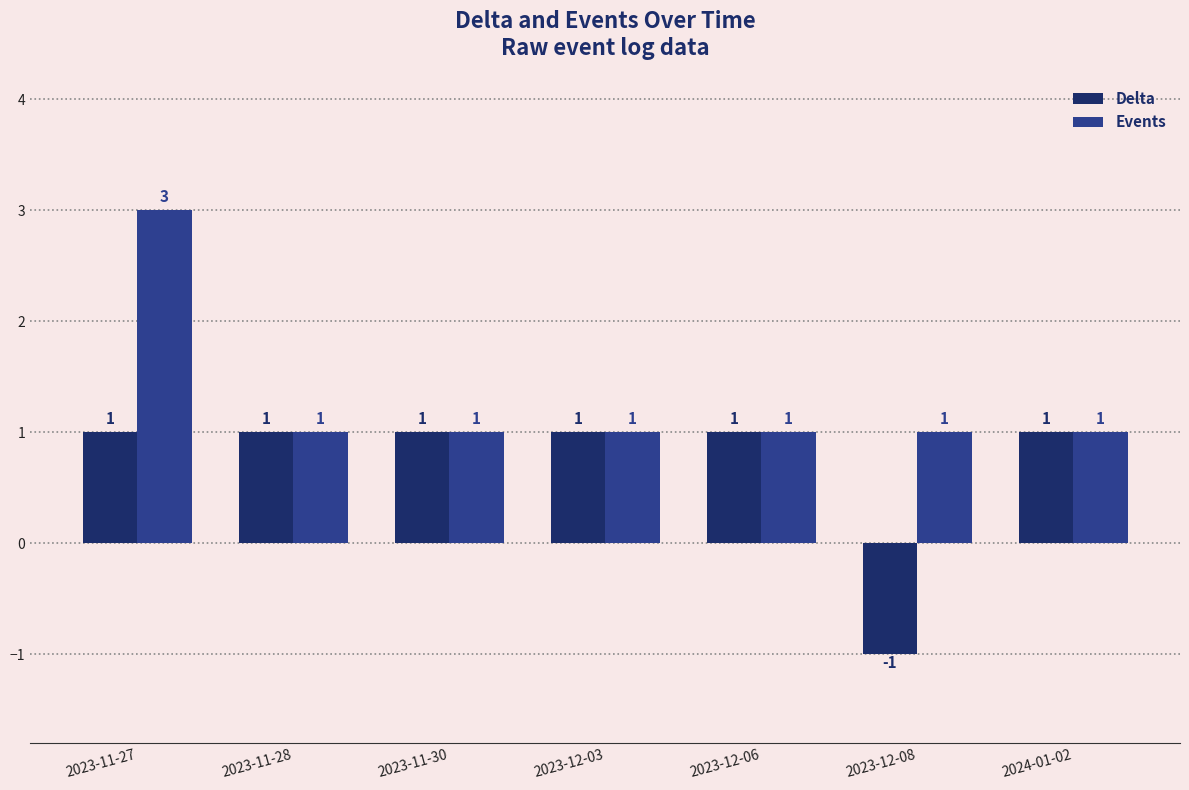

The Events series shows 1 at 2024-01-02. True or false?

True